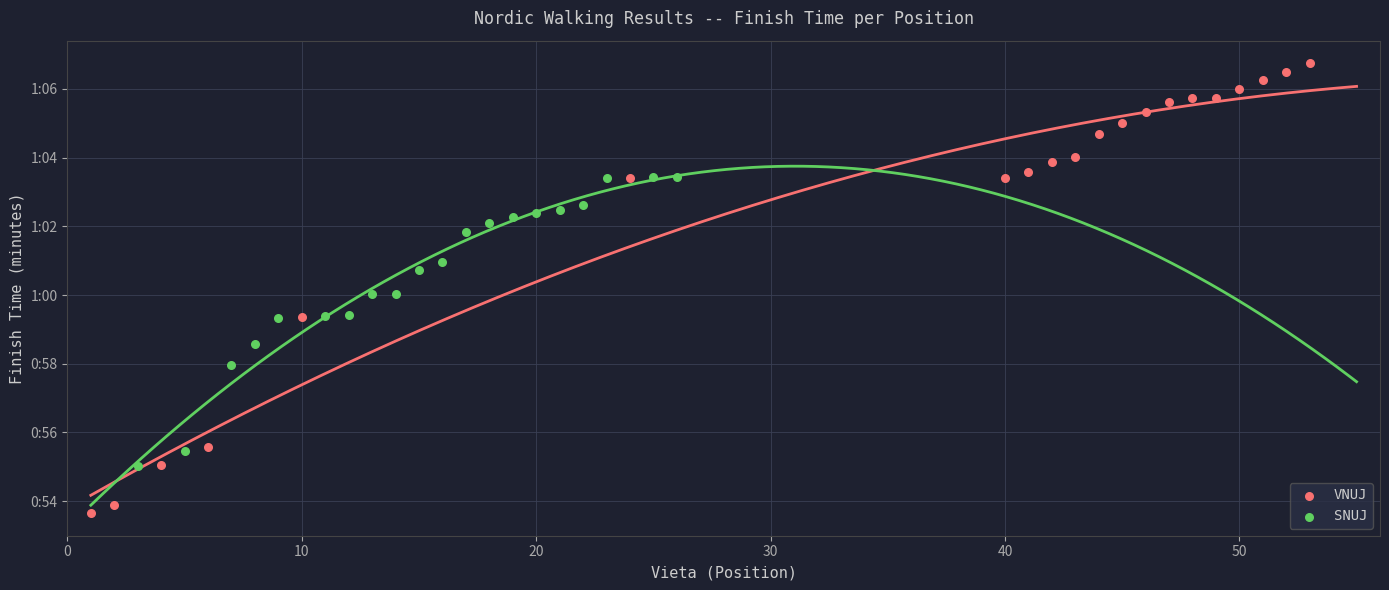

What are all the series names shown in the legend?

VNUJ, SNUJ